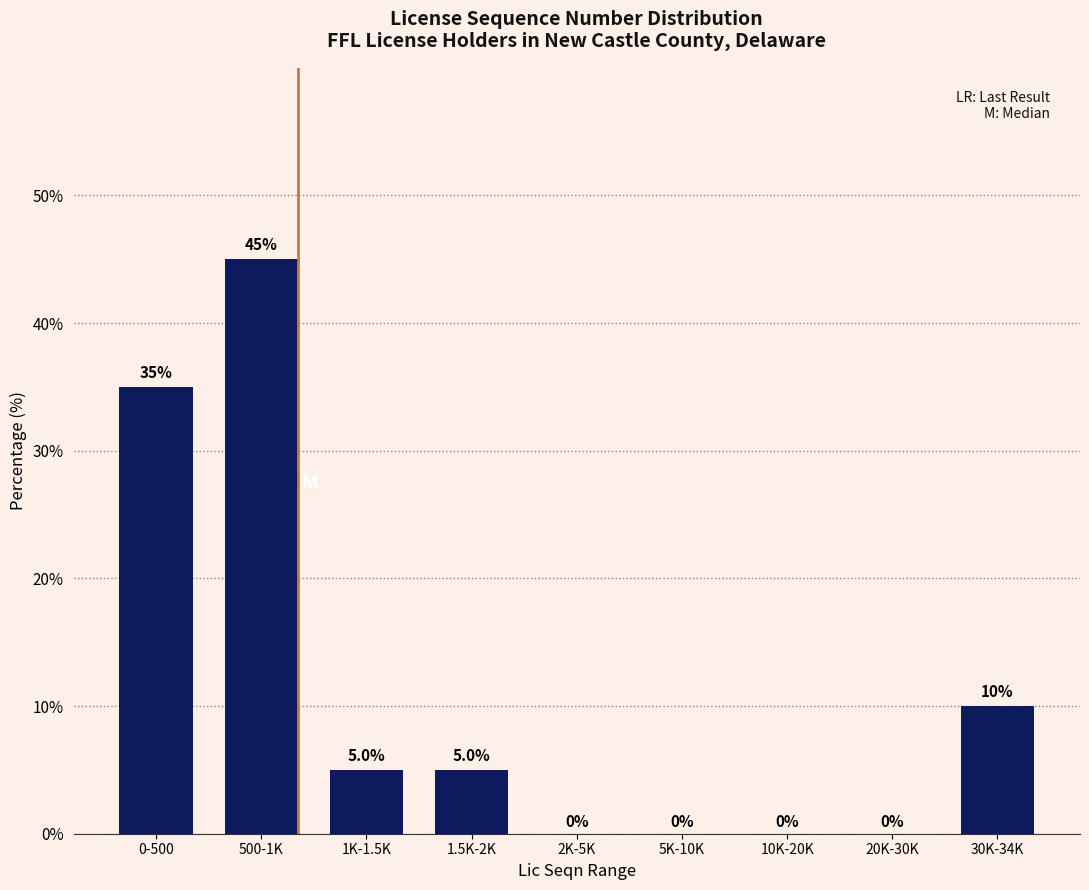

Reading left to right, list all the values displayed in this chart.

0-500=35	500-1K=45	1K-1.5K=5	1.5K-2K=5	2K-5K=0	5K-10K=0	10K-20K=0	20K-30K=0	30K-34K=10